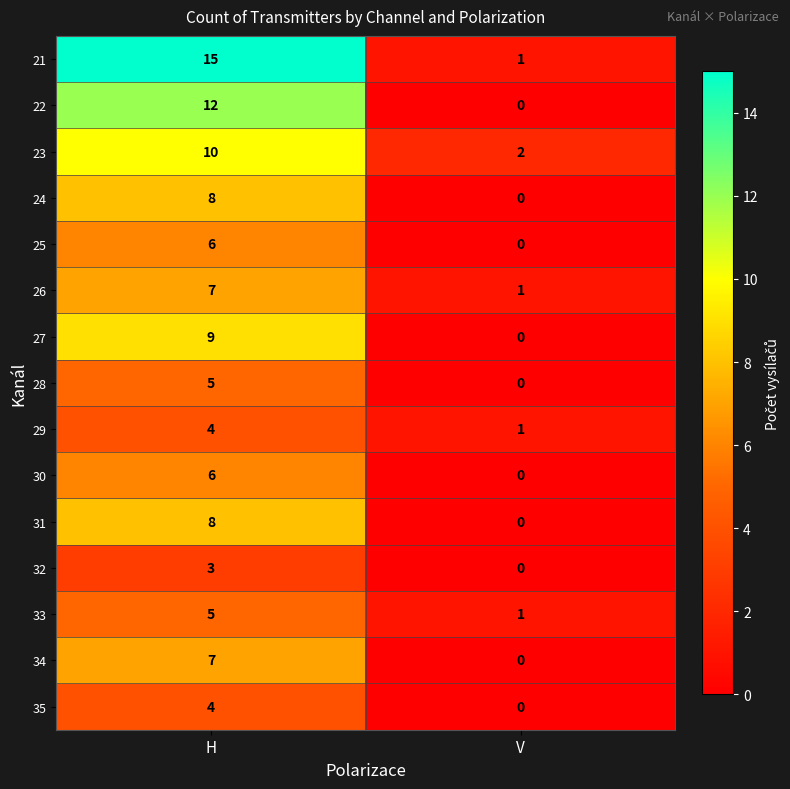

What is the sum of all 23 values?

12